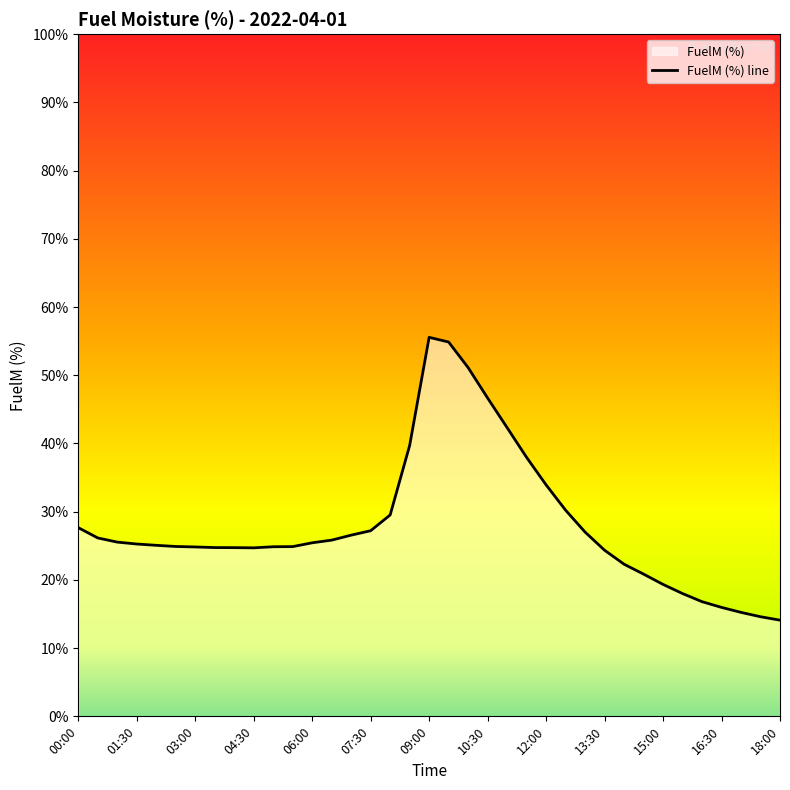

What is the greatest value displayed?

55.6